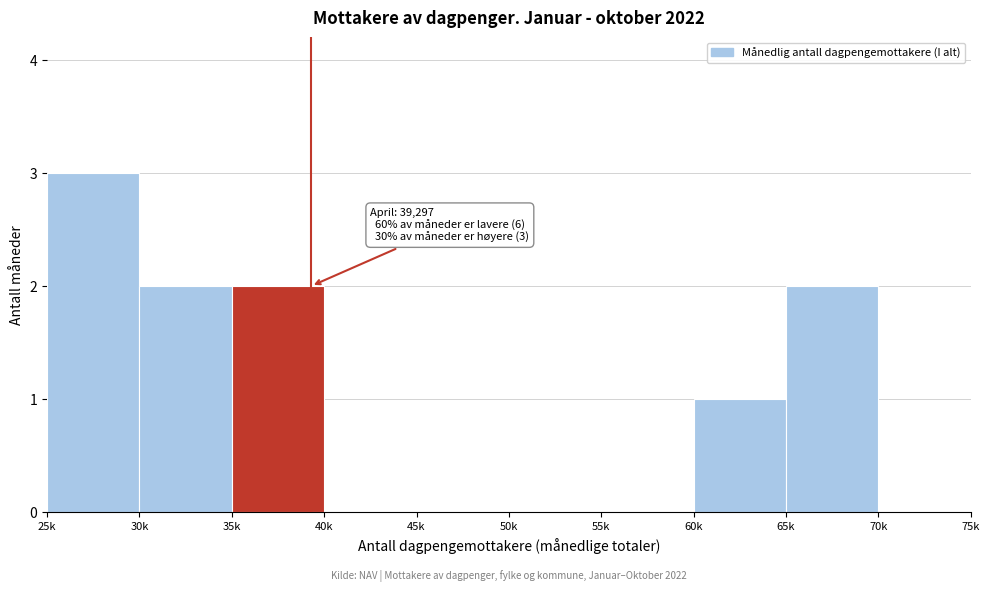

Reading left to right, extract all data points from this chart.

25k=3	30k=2	35k=2	40k=0	45k=0	50k=0	55k=0	60k=1	65k=2	70k=0